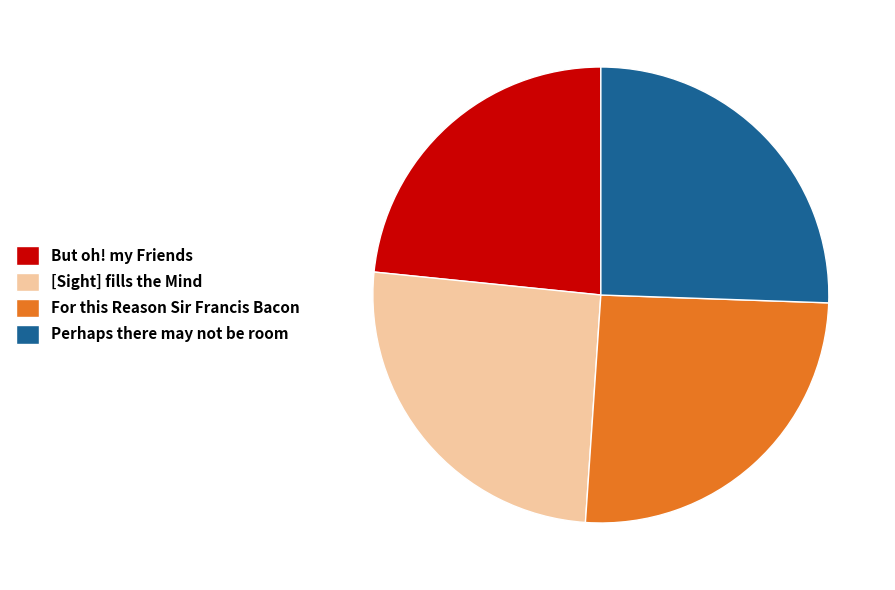

Which slice is the smallest?

But oh! my Friends